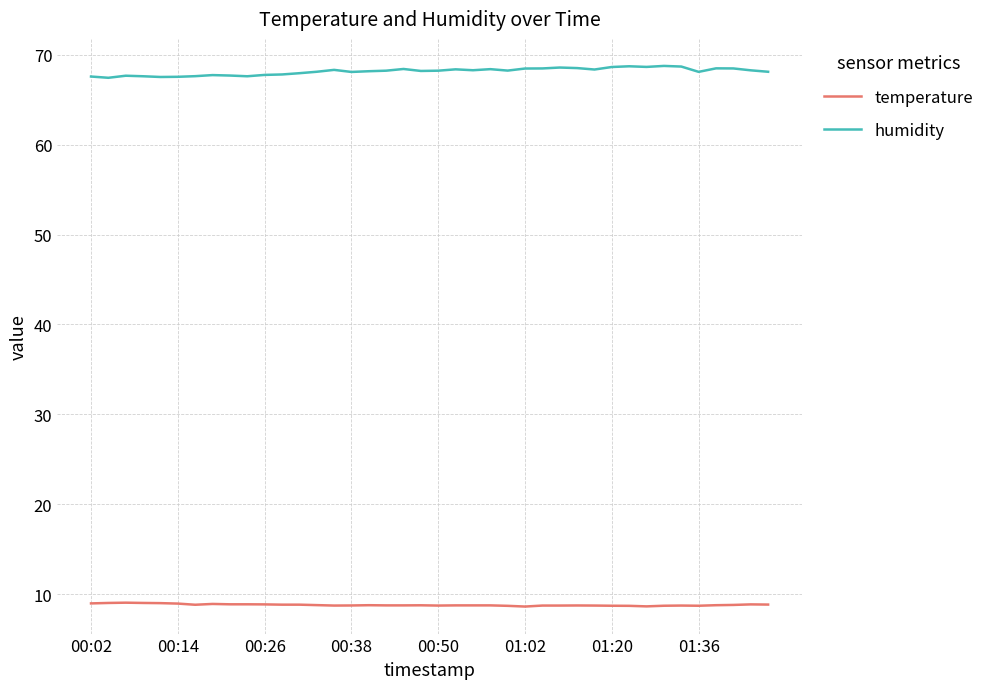

What is the maximum value shown in the chart?

68.8